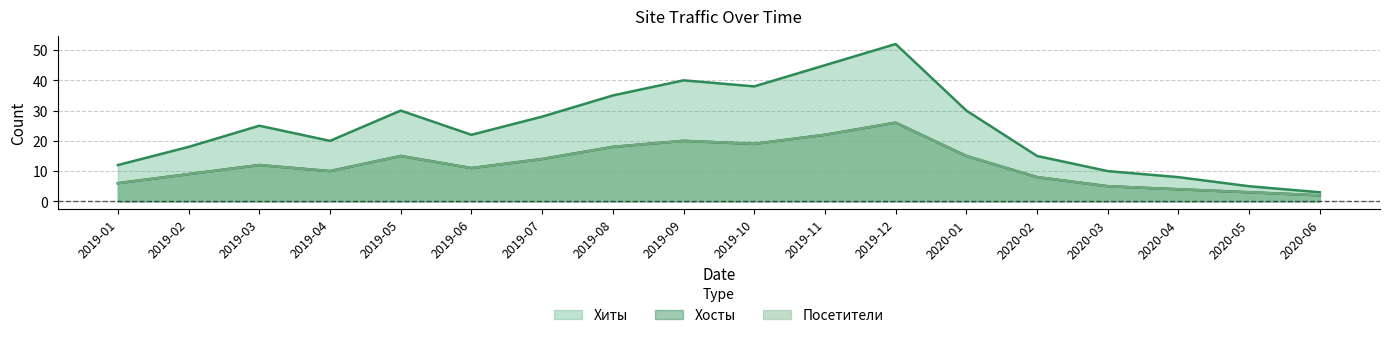

At which category does Хосты reach its first local peak?

2019-03